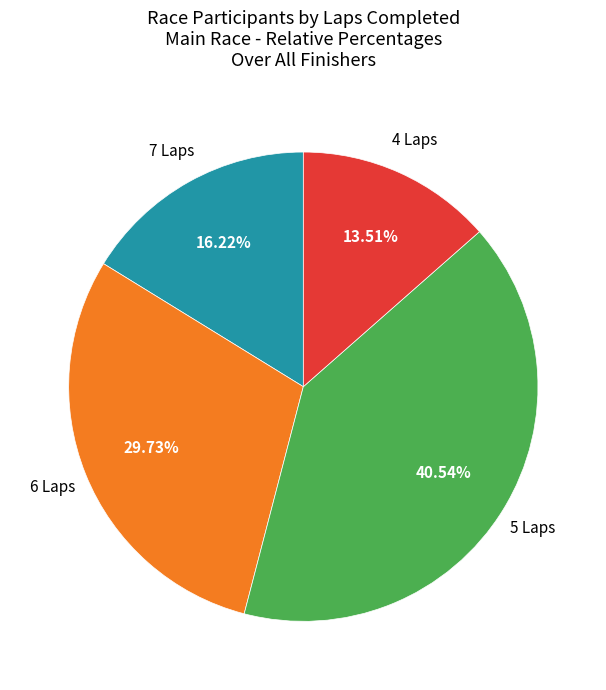

Is there any slice that represents more than half of the pie?

No